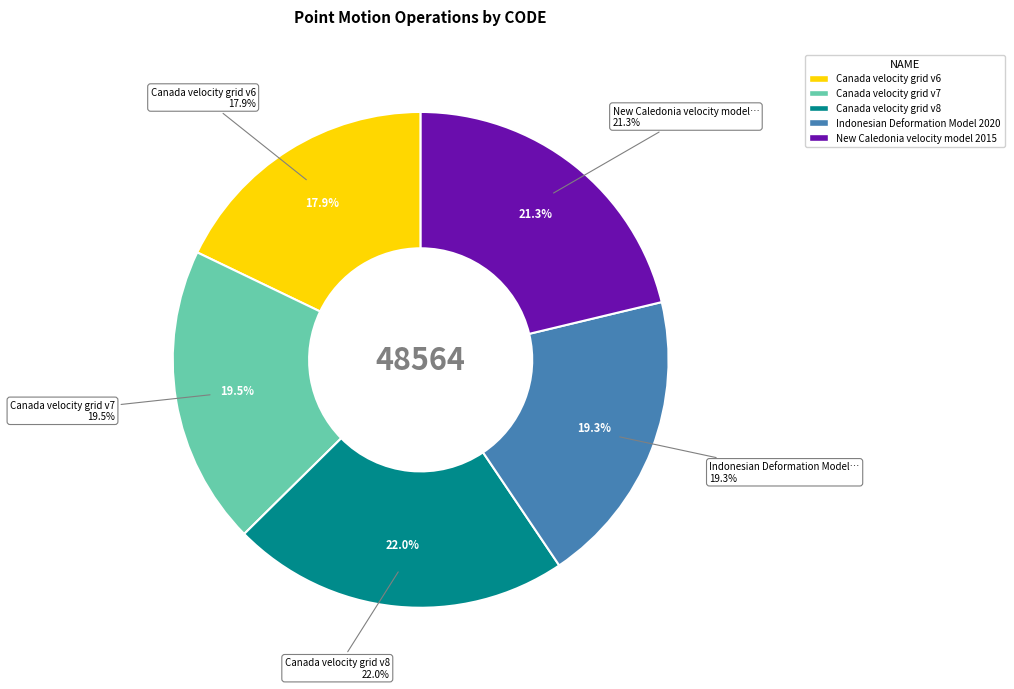

Count the number of slices in the pie.

5